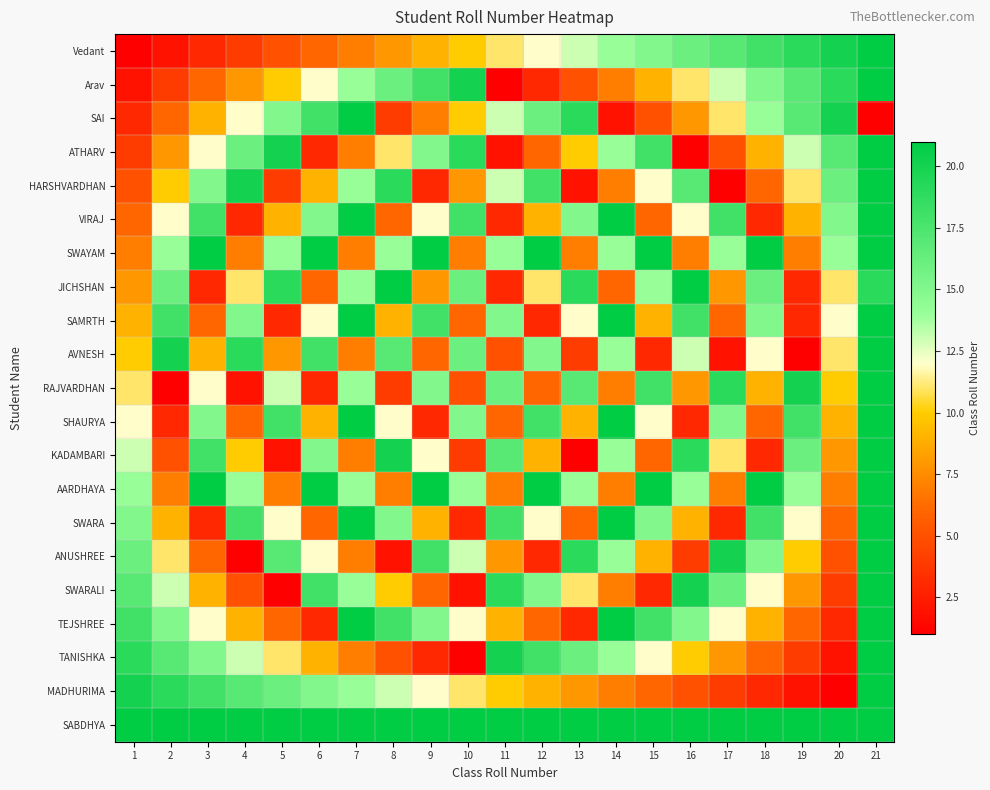

List the series in order of their peak value, lowest first.

Vedant, Arav, SAI, ATHARV, HARSHVARDHAN, VIRAJ, SWAYAM, JICHSHAN, SAMRTH, AVNESH, RAJVARDHAN, SHAURYA, KADAMBARI, AARDHAYA, SWARA, ANUSHREE, SWARALI, TEJSHREE, TANISHKA, MADHURIMA, SABDHYA